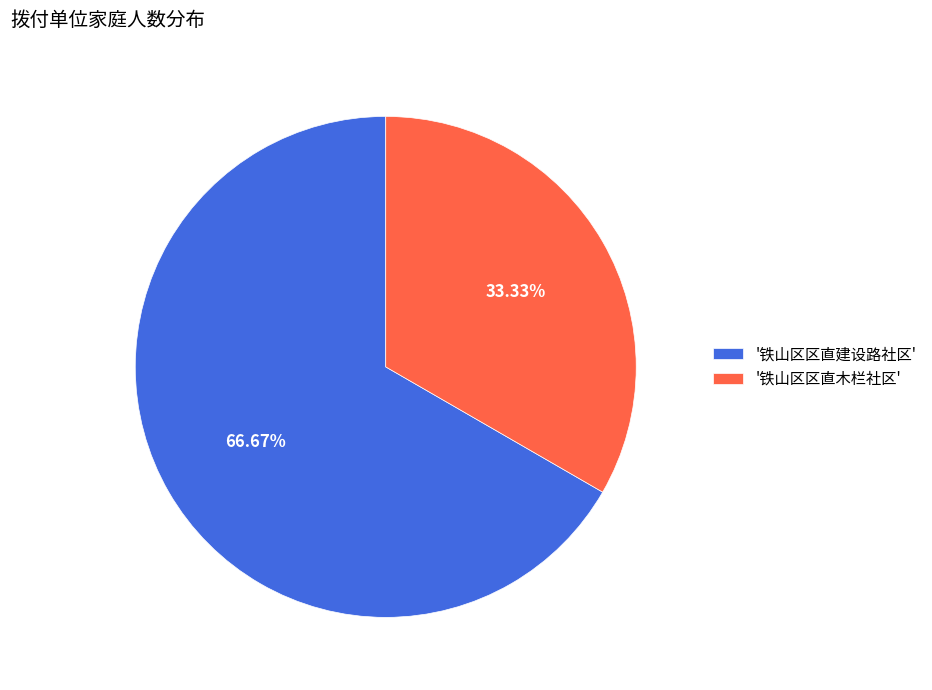

Approximately how many times larger is the value at '铁山区区直木栏社区' compared to '铁山区区直建设路社区'?

0.5